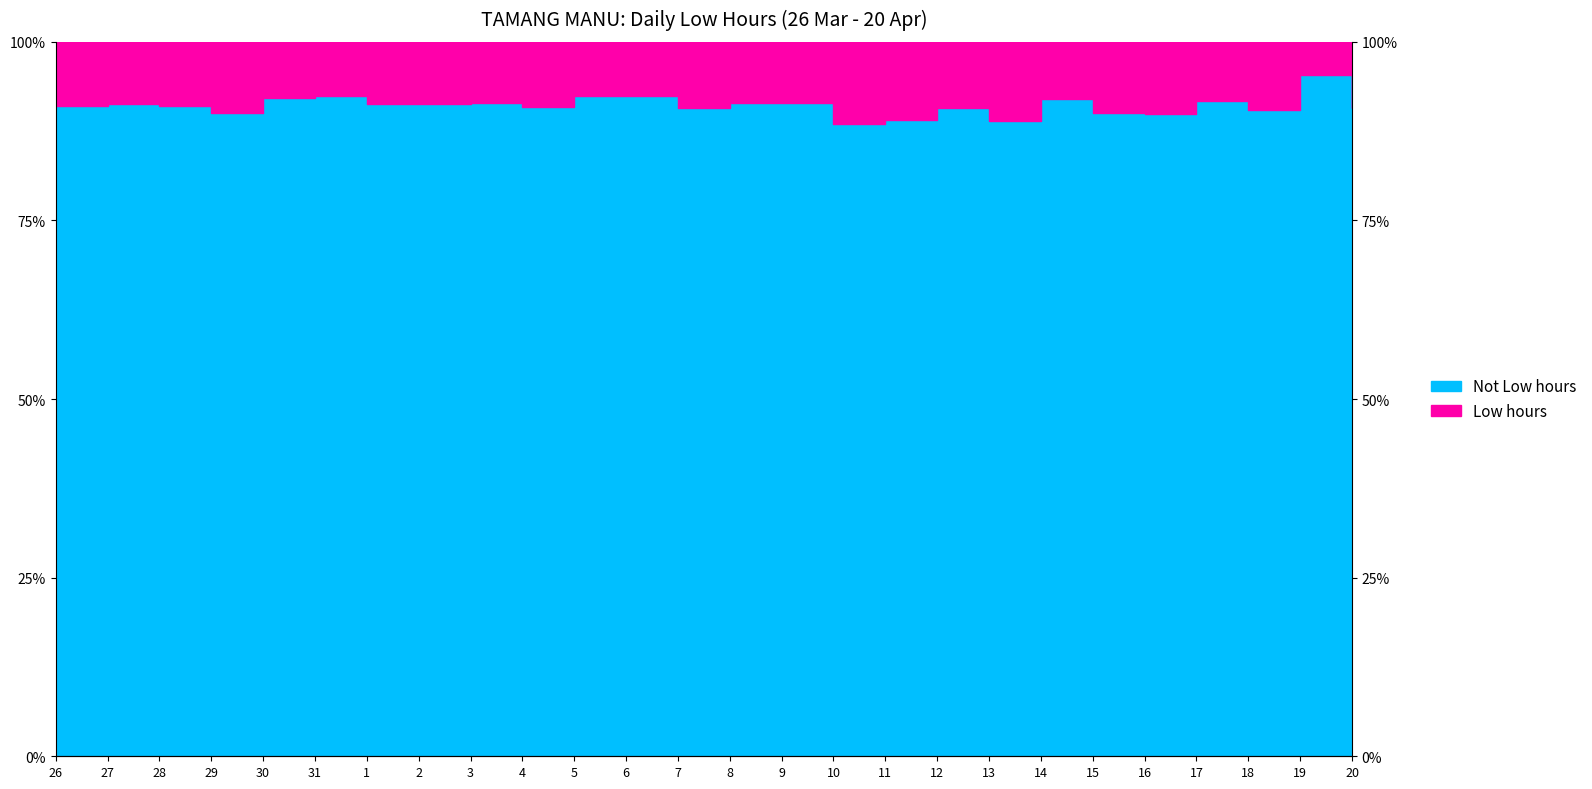

At which category does the chart reach its peak across all series?

19